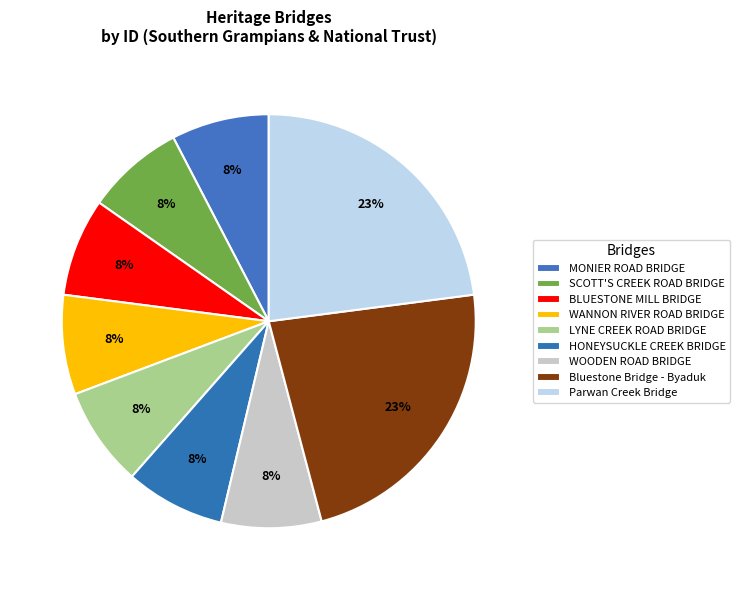

To the nearest percent, what portion does MONIER ROAD BRIDGE represent?

8%